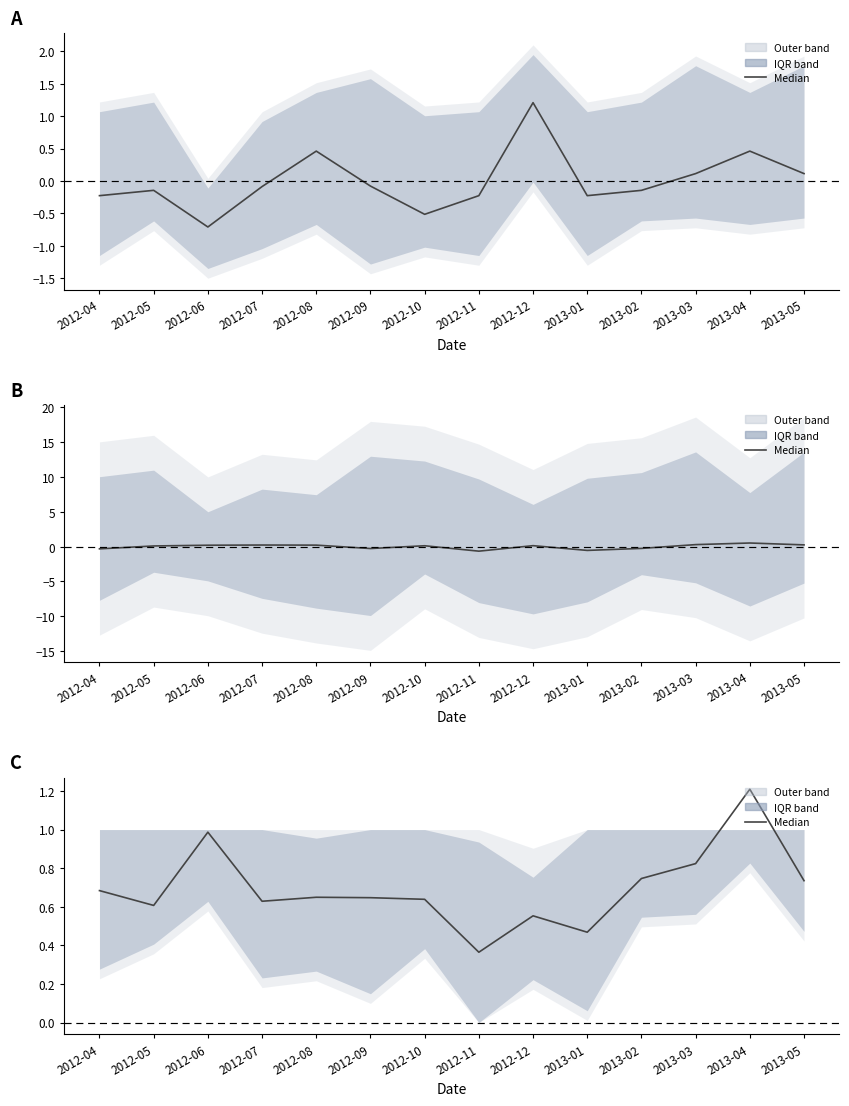

Reading right to left, extract all data points from this chart.

0.7	1.2	0.8	0.7	0.5	0.6	0.4	0.6	0.6	0.6	0.6	1.0	0.6	0.7